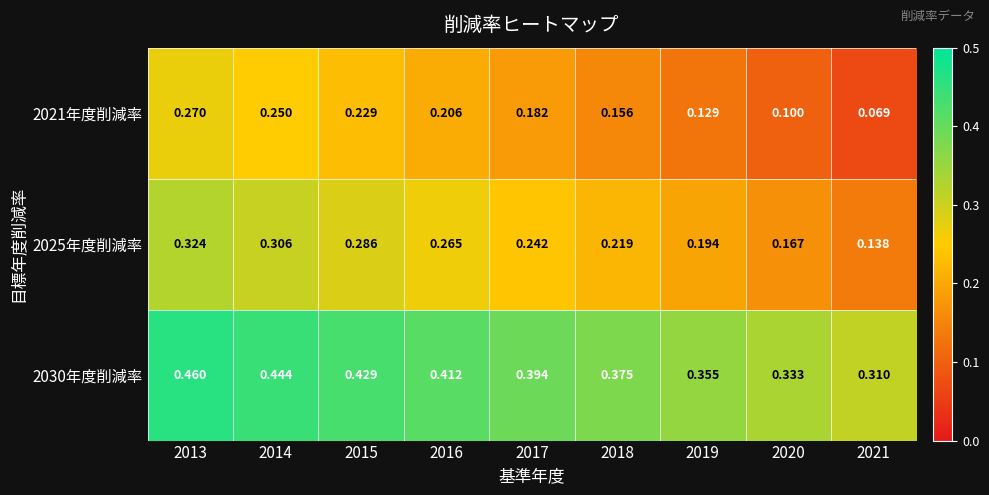

How many distinct data groups are displayed?

3